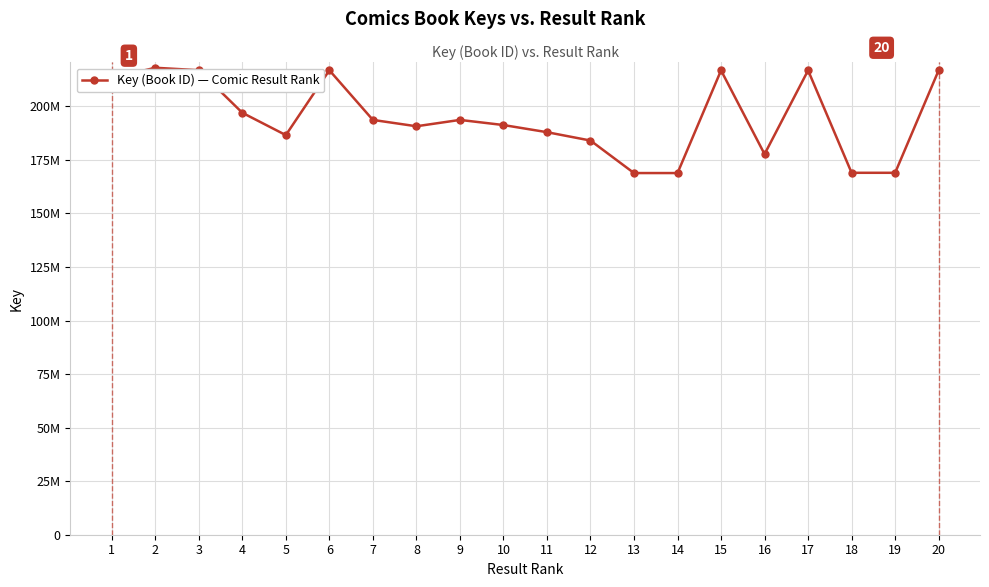

What is the difference between the values at 17 and 12?

32760865